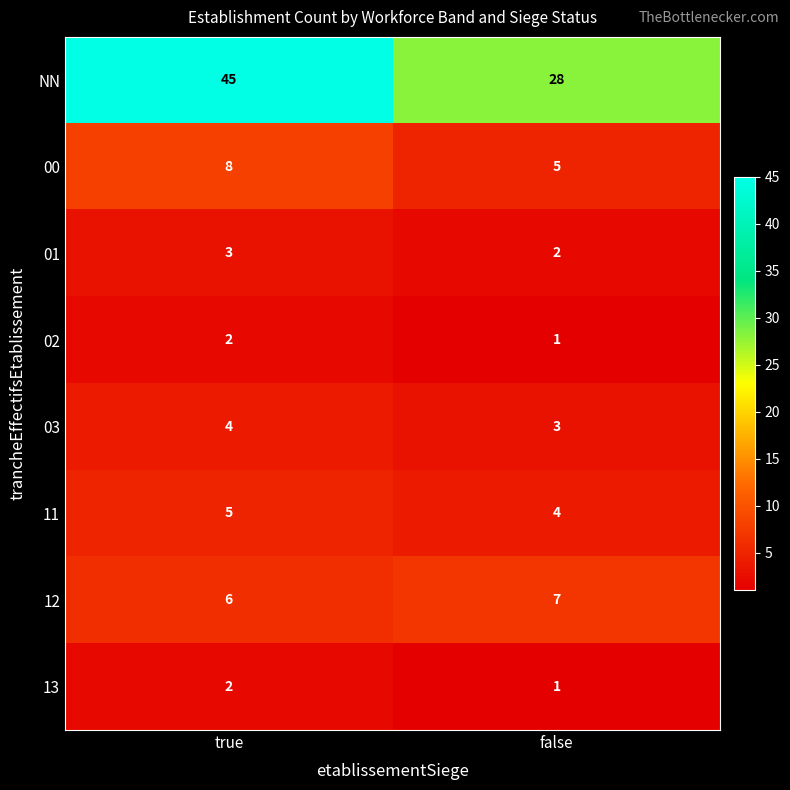

Count the number of categories in the chart.

2